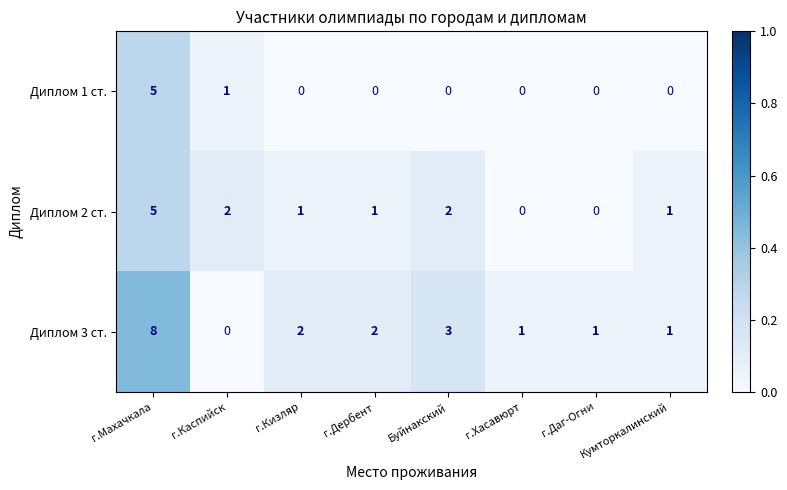

List the series in order of their overall mean, lowest first.

Диплом 1 ст., Диплом 2 ст., Диплом 3 ст.